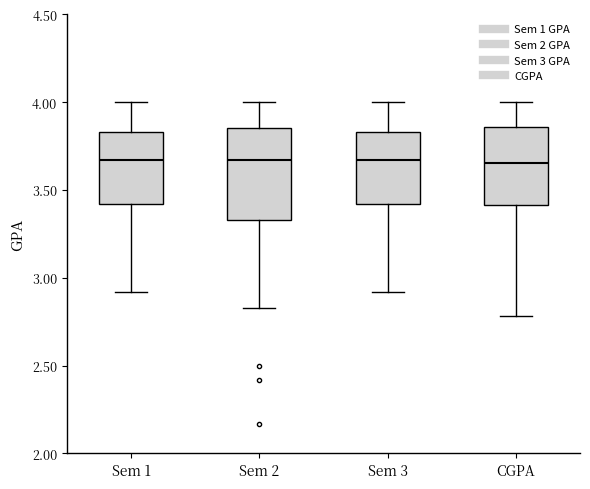

Where does the upper whisker of the box for CGPA end on the y-axis? The values are not printed on the chart, so give them approximately, as read against the axis.

4.00